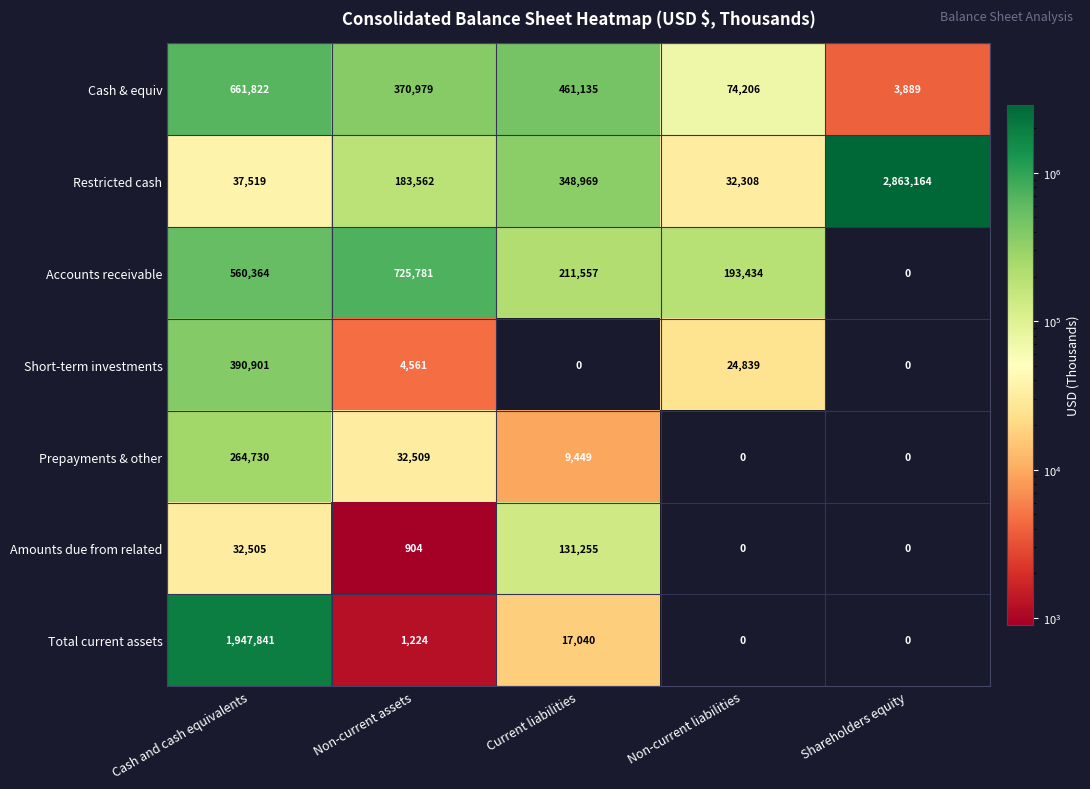

What is the greatest value displayed?

2863164